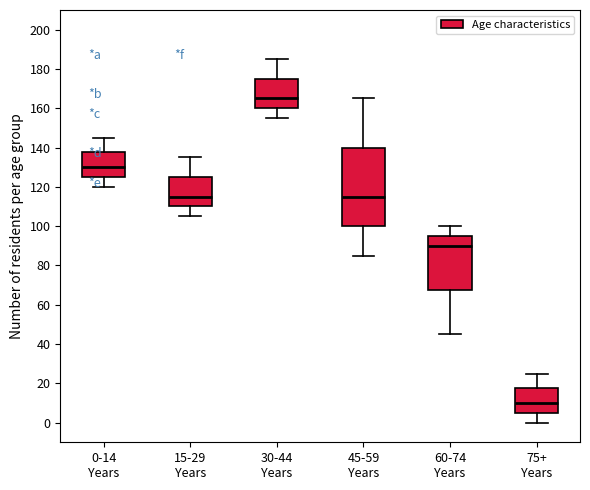

Comparing the boxes themselves (not the whiskers), which one is the tallest?

45-59 Years